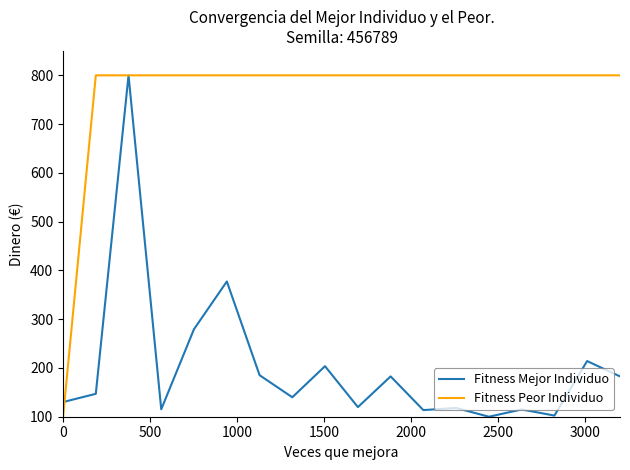

What is the minimum value for Fitness Mejor Individuo?

100.0